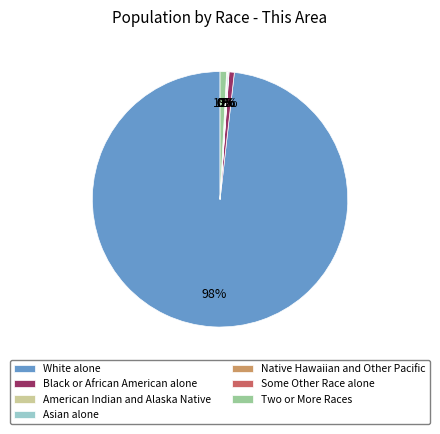

Is it true that Two or More Races is 1% of the pie?

True